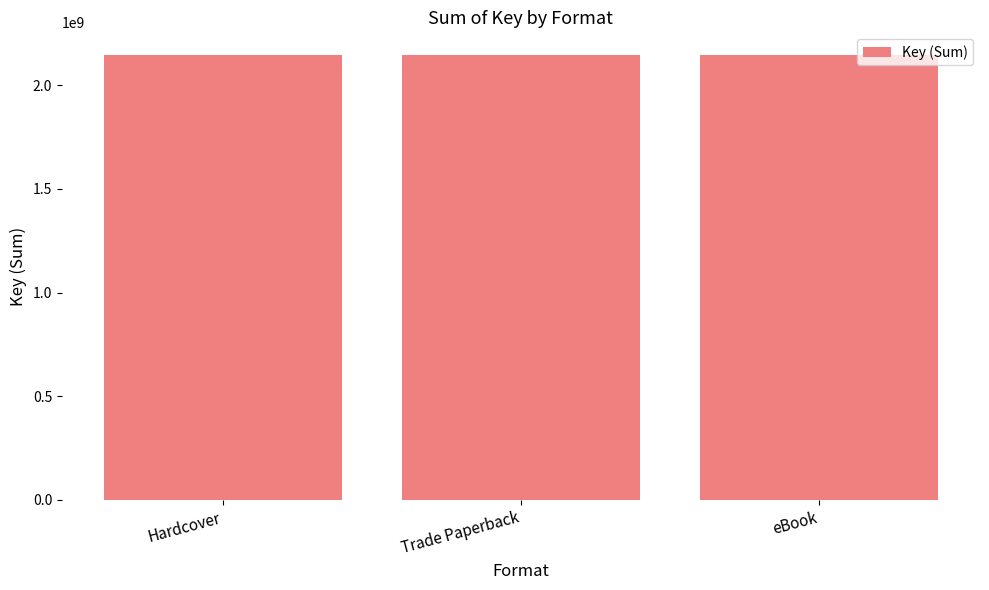

Is it true that the value at eBook is 2112102631?

True